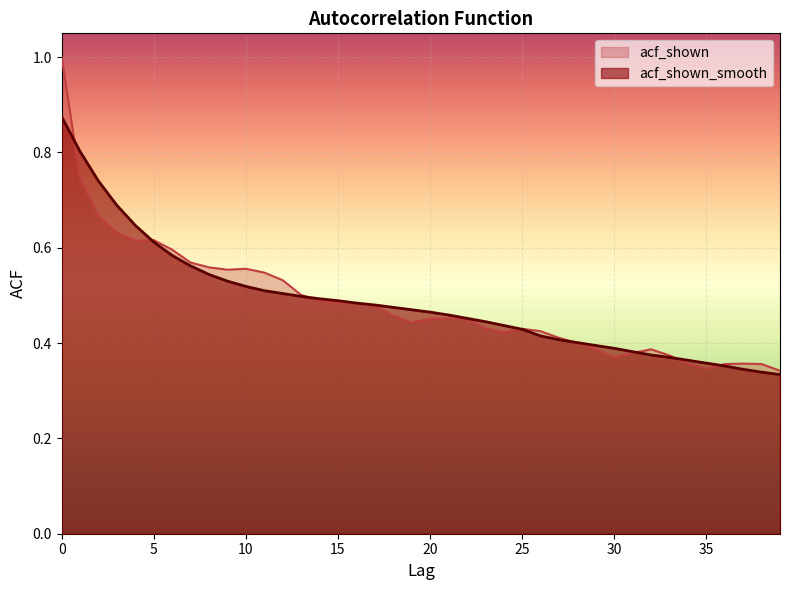

The value of acf_shown_smooth at 17 is 0.5. True or false?

True